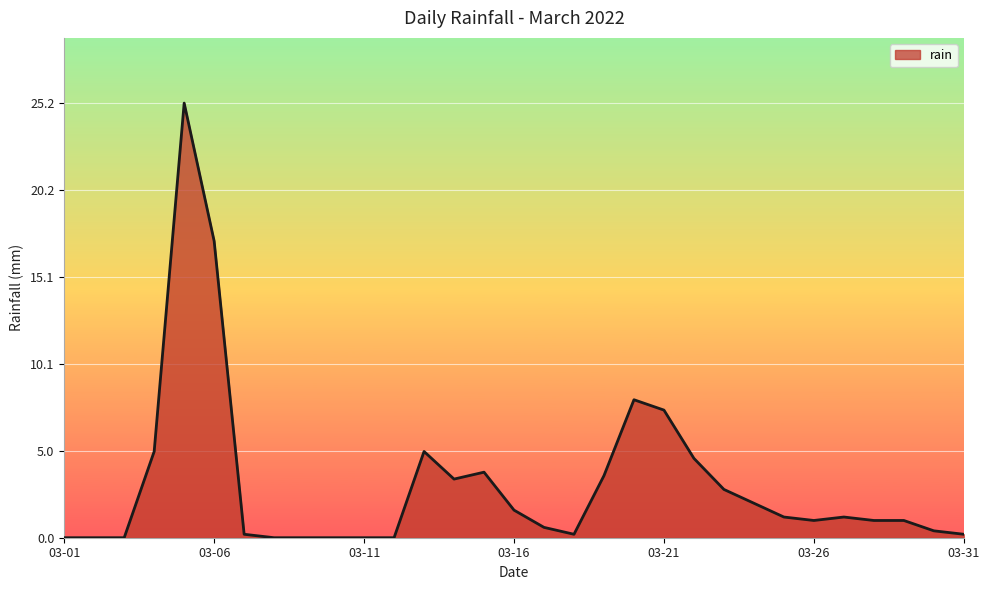

What is the maximum value shown in the chart?

25.2